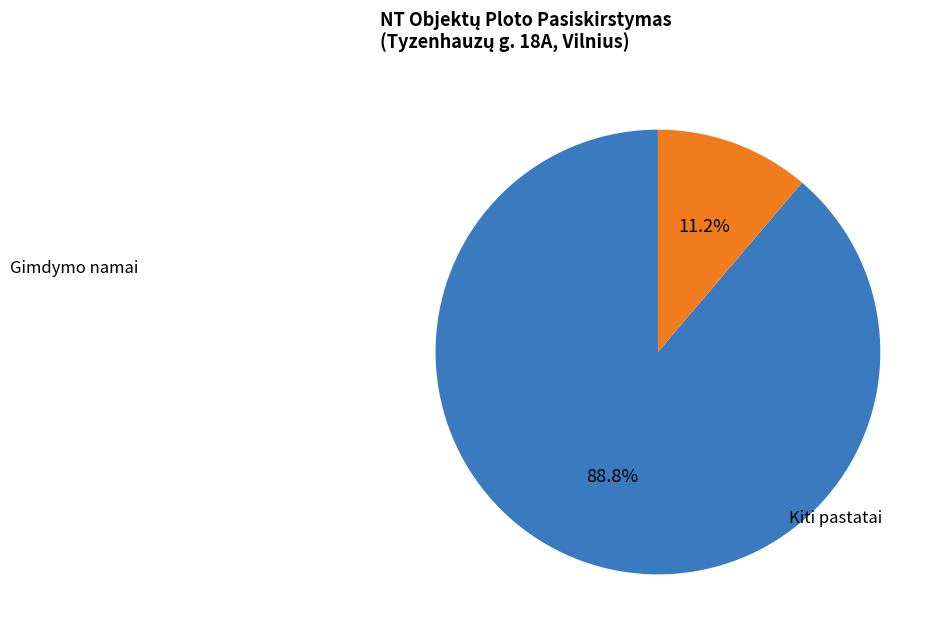

Is there any slice that represents more than half of the pie?

Yes